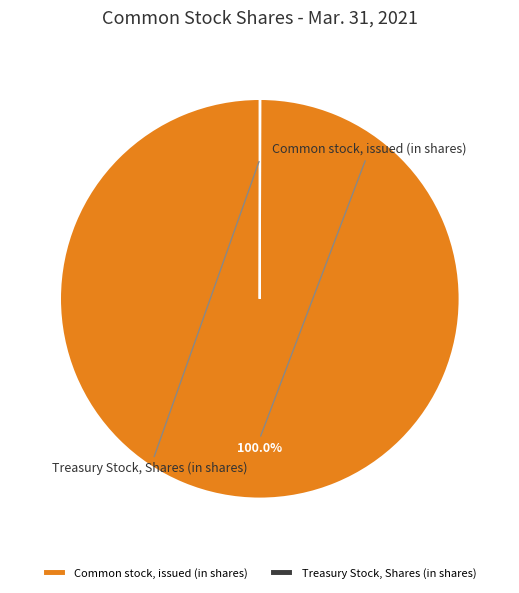

What portion of the pie excludes Treasury Stock, Shares (in shares)?

100.0%